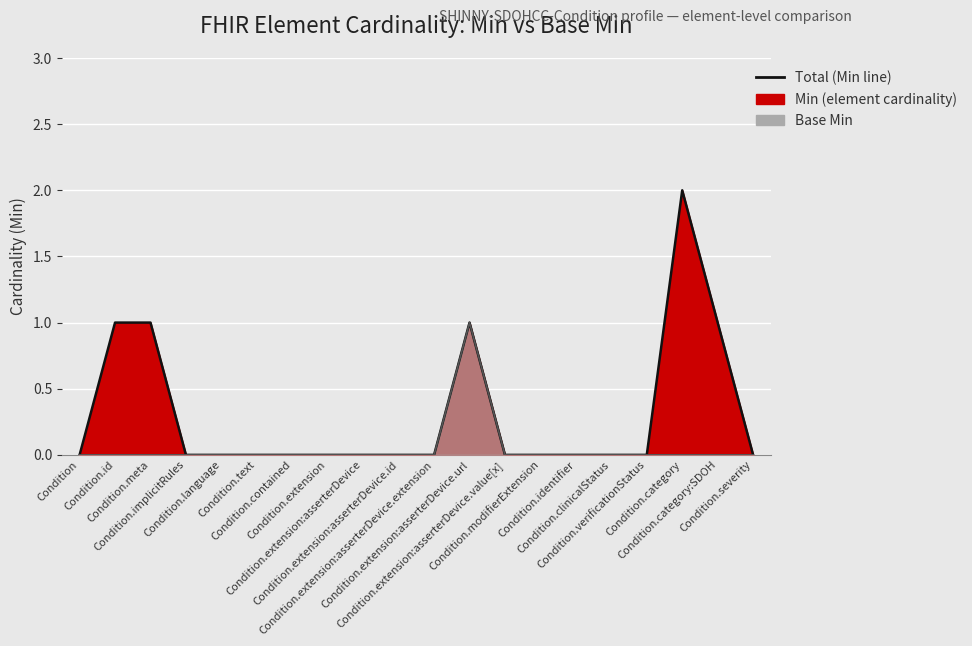

At which category does Base Min reach its first local peak?

Condition.extension:asserterDevice.url